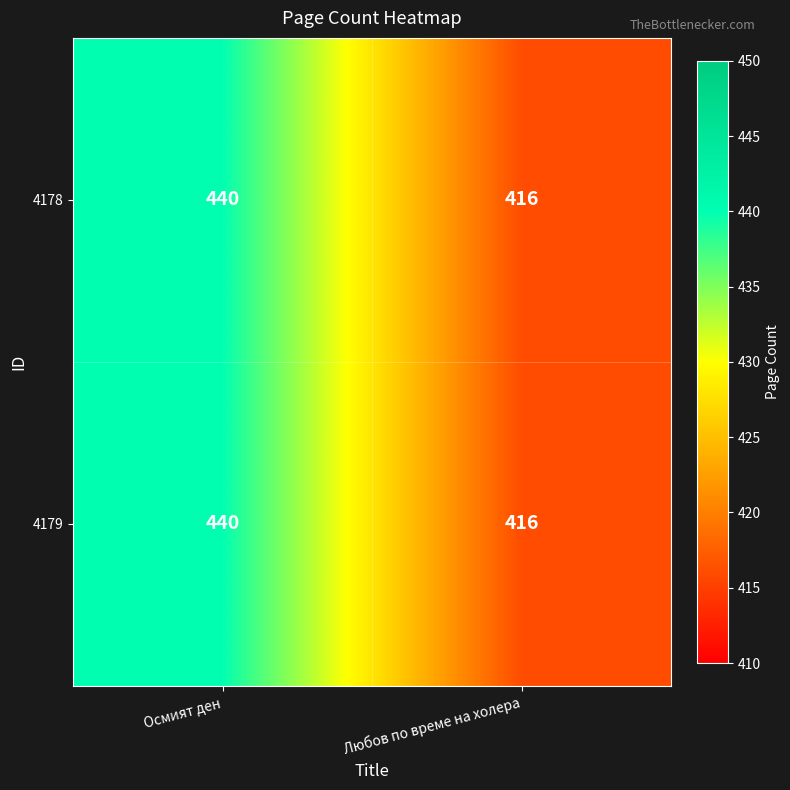

The value of 4178 at Любов по време на холера is 614. True or false?

False